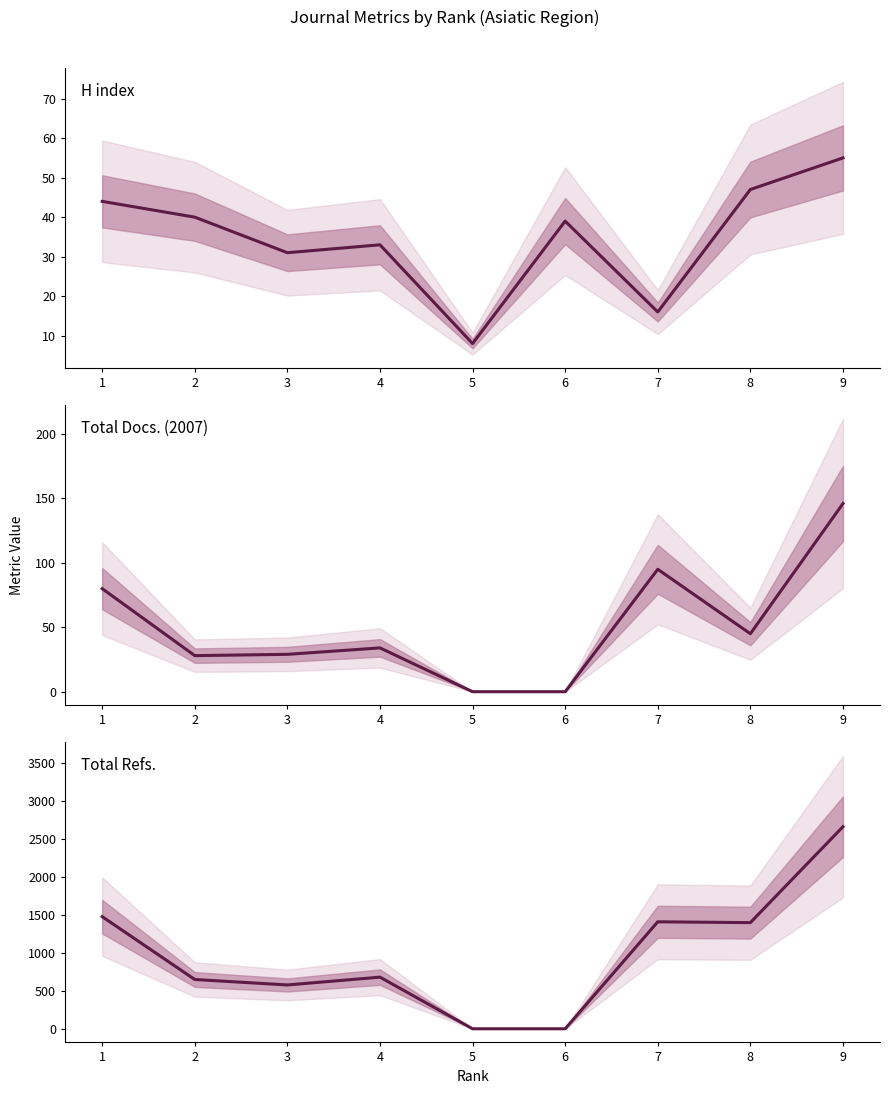

How many categories are shown in the chart?

9